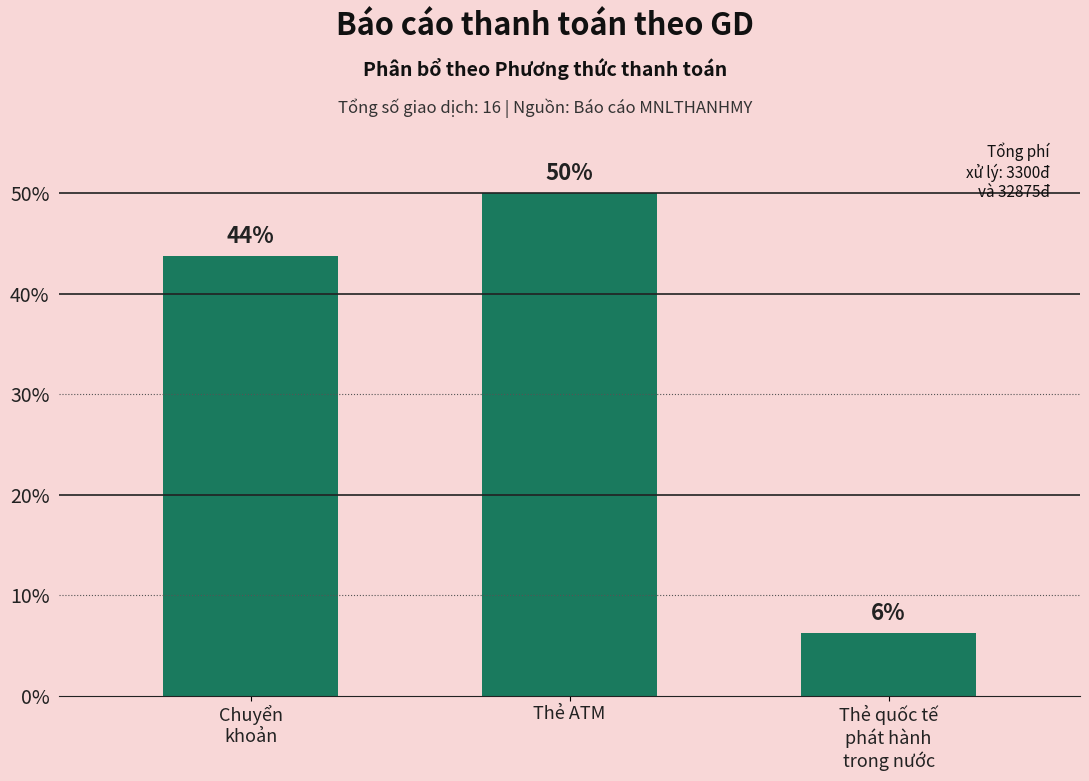

List the labels in order of value, largest first.

Thẻ ATM, Chuyển
khoản, Thẻ quốc tế
phát hành
trong nước